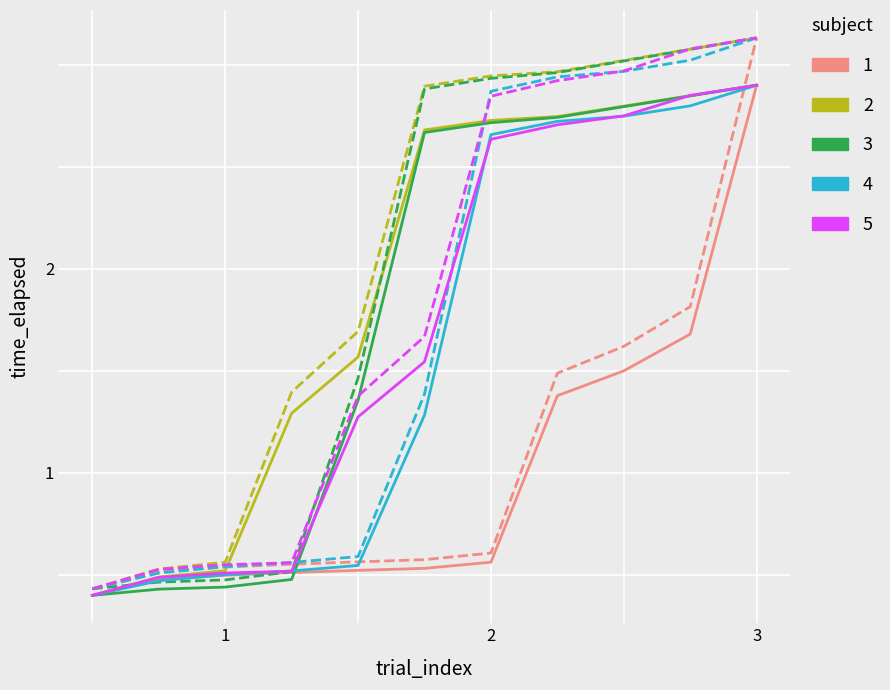

What is the difference between the maximum and second lowest values in the series_1 series?

2.4